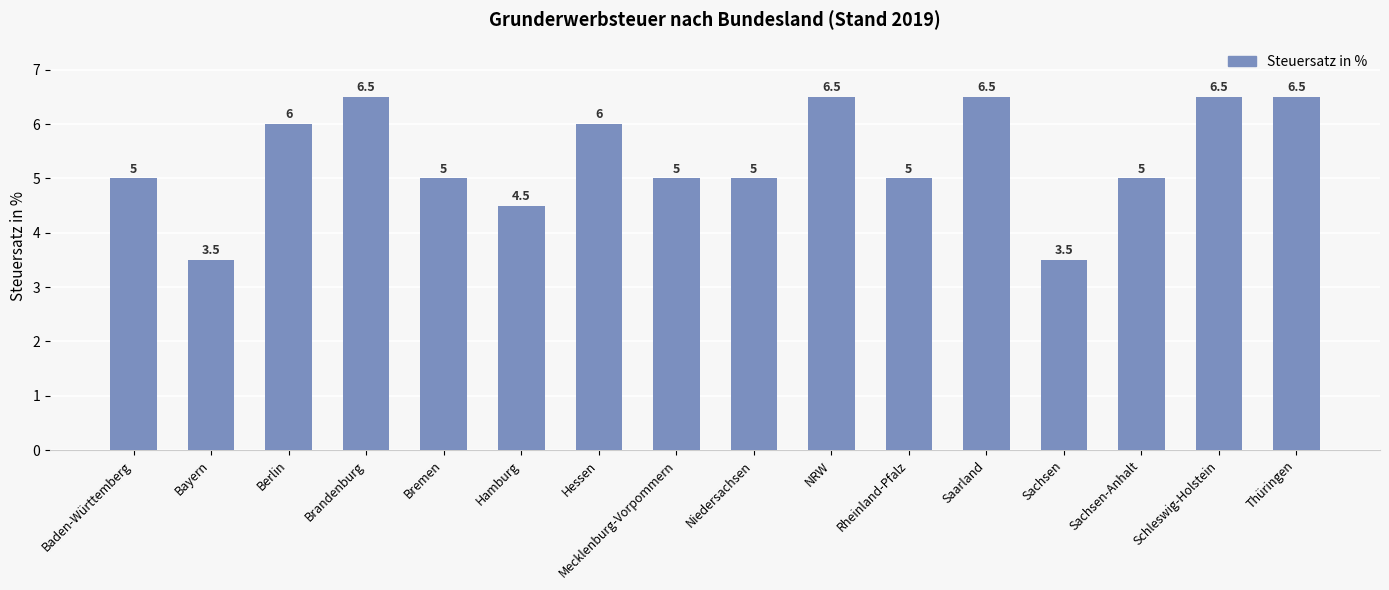

Reading left to right, transcribe all the data shown in this chart.

Baden-Württemberg=5.0	Bayern=3.5	Berlin=6.0	Brandenburg=6.5	Bremen=5.0	Hamburg=4.5	Hessen=6.0	Mecklenburg-Vorpommern=5.0	Niedersachsen=5.0	NRW=6.5	Rheinland-Pfalz=5.0	Saarland=6.5	Sachsen=3.5	Sachsen-Anhalt=5.0	Schleswig-Holstein=6.5	Thüringen=6.5